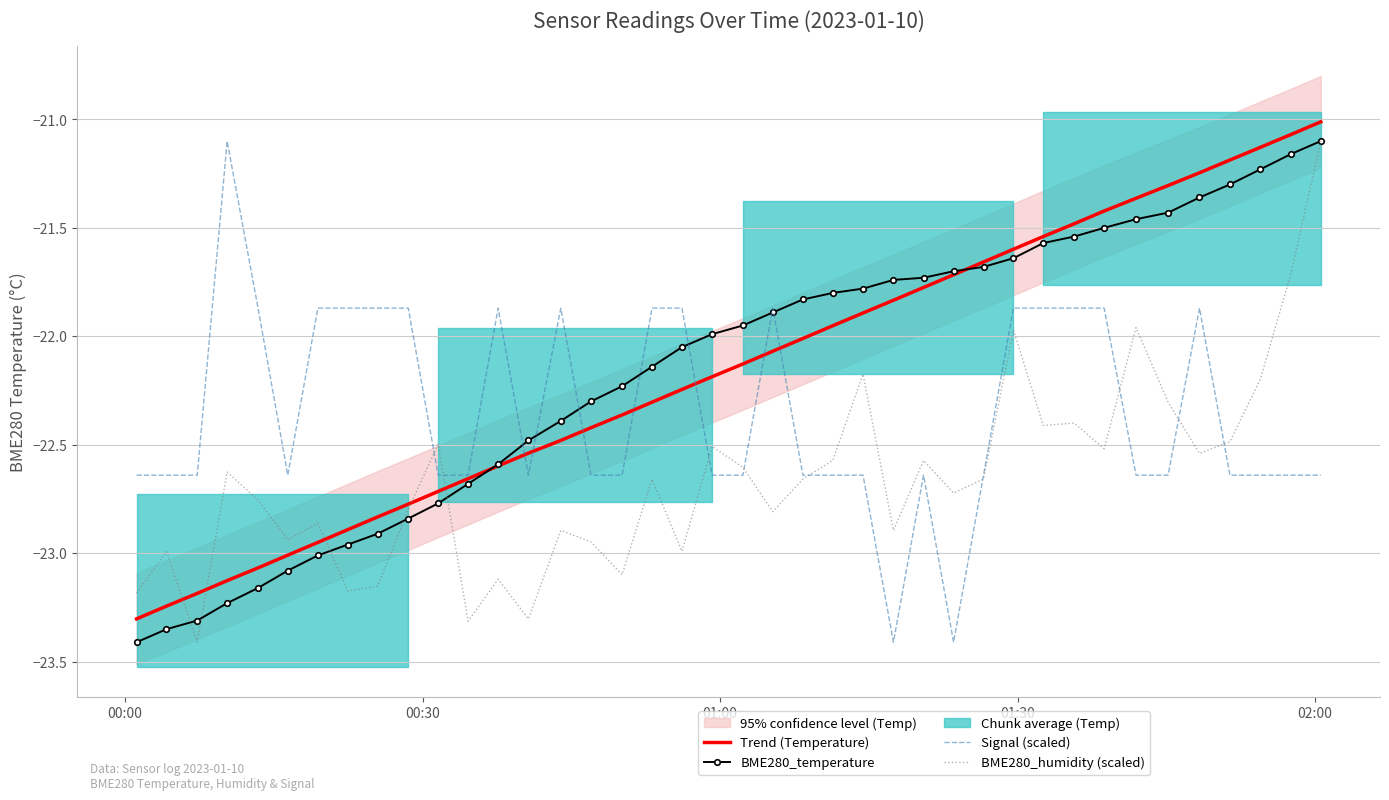

Is this an area chart (filled region under the line)?

No